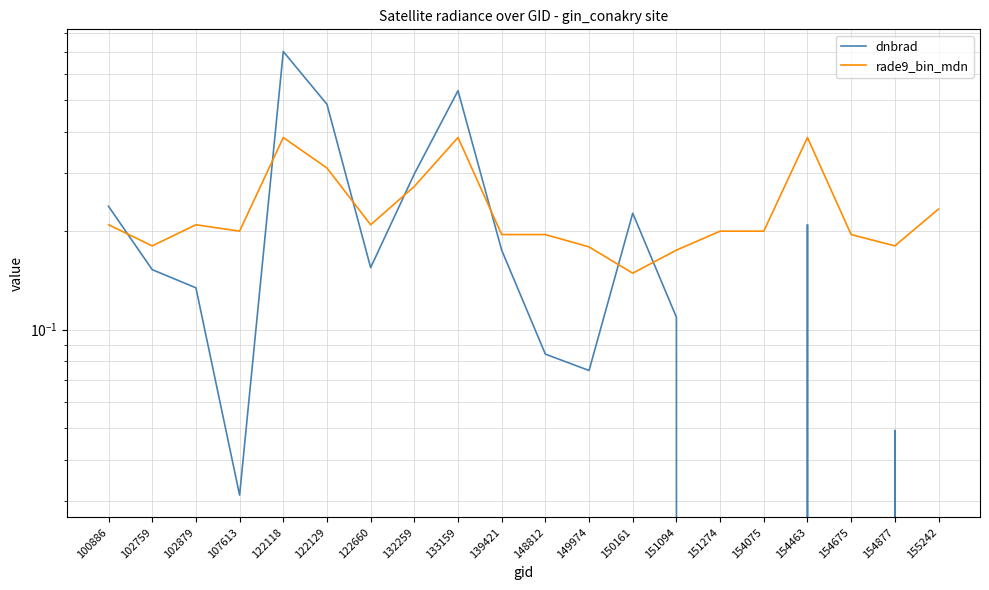

Is it true that dnbrad equals 0.7 at 122118?

True